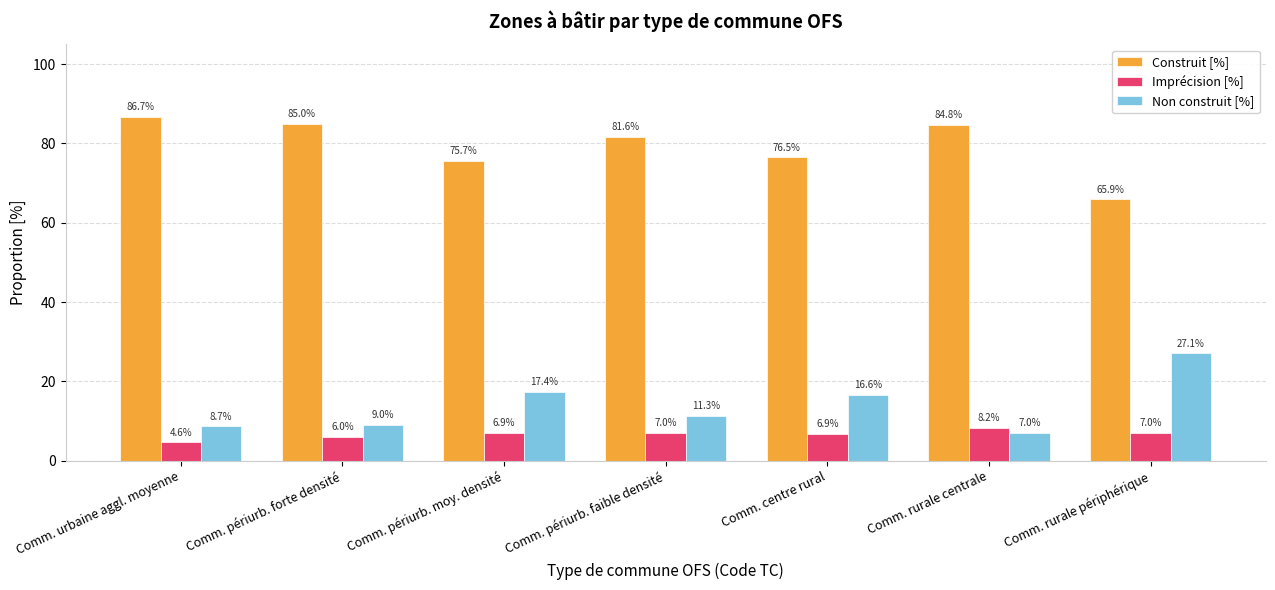

Reading right to left, extract all data points from this chart.

Construit [%]: 65.9	84.8	76.5	81.6	75.7	85.0	86.7
Imprécision [%]: 7.0	8.2	6.9	7.0	6.9	6.0	4.6
Non construit [%]: 27.1	7.0	16.6	11.3	17.4	9.0	8.7